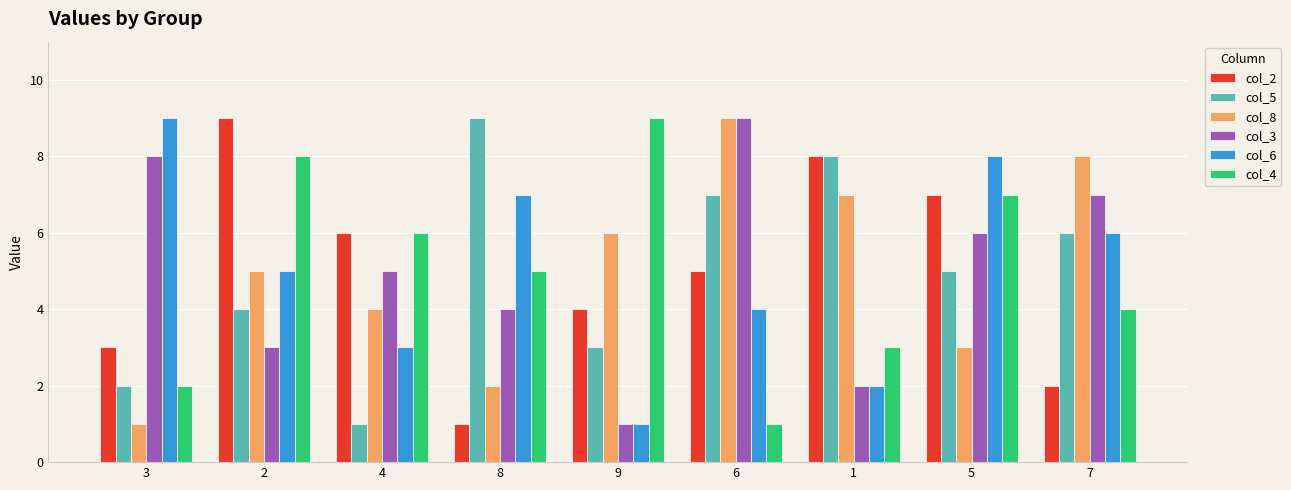

What are all the series names shown in the legend?

col_2, col_5, col_8, col_3, col_6, col_4